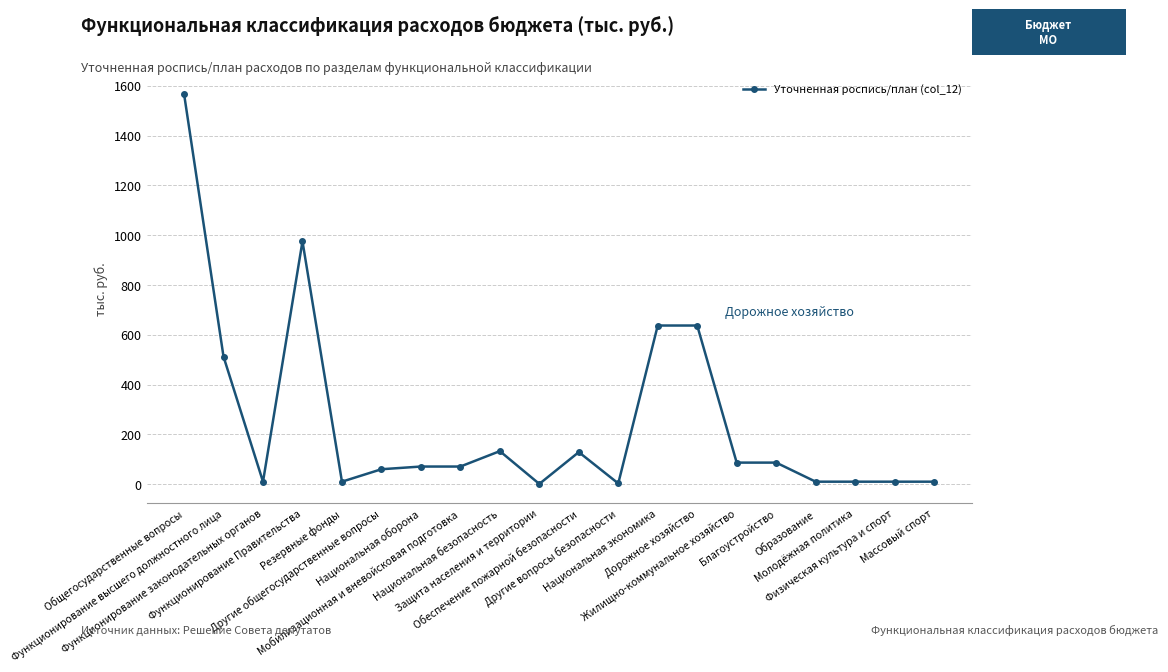

What is the average value?

251.5